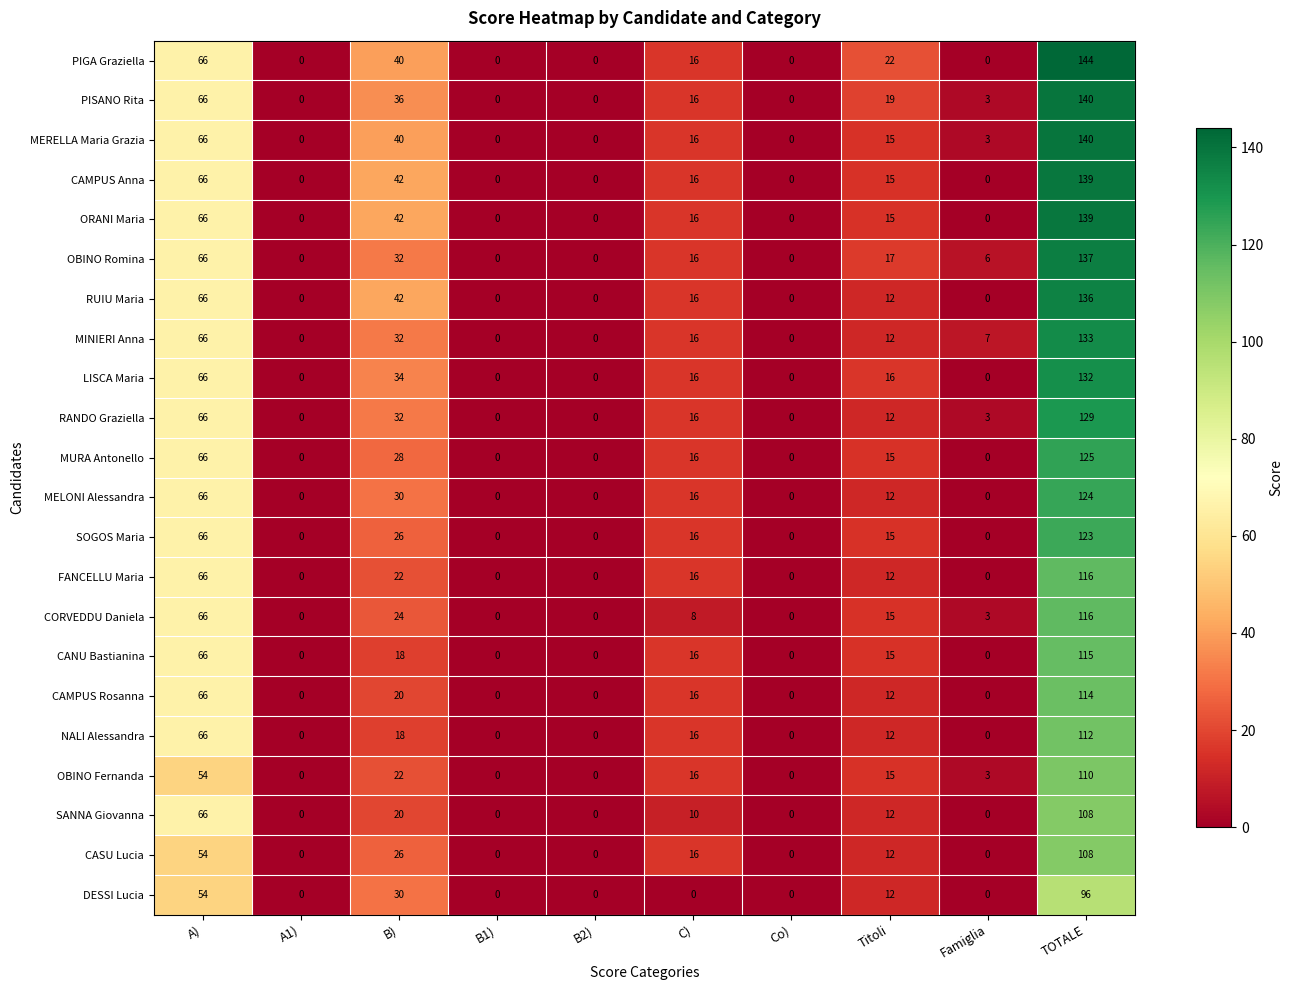

Which series has the largest range (max minus min)?

PIGA Graziella